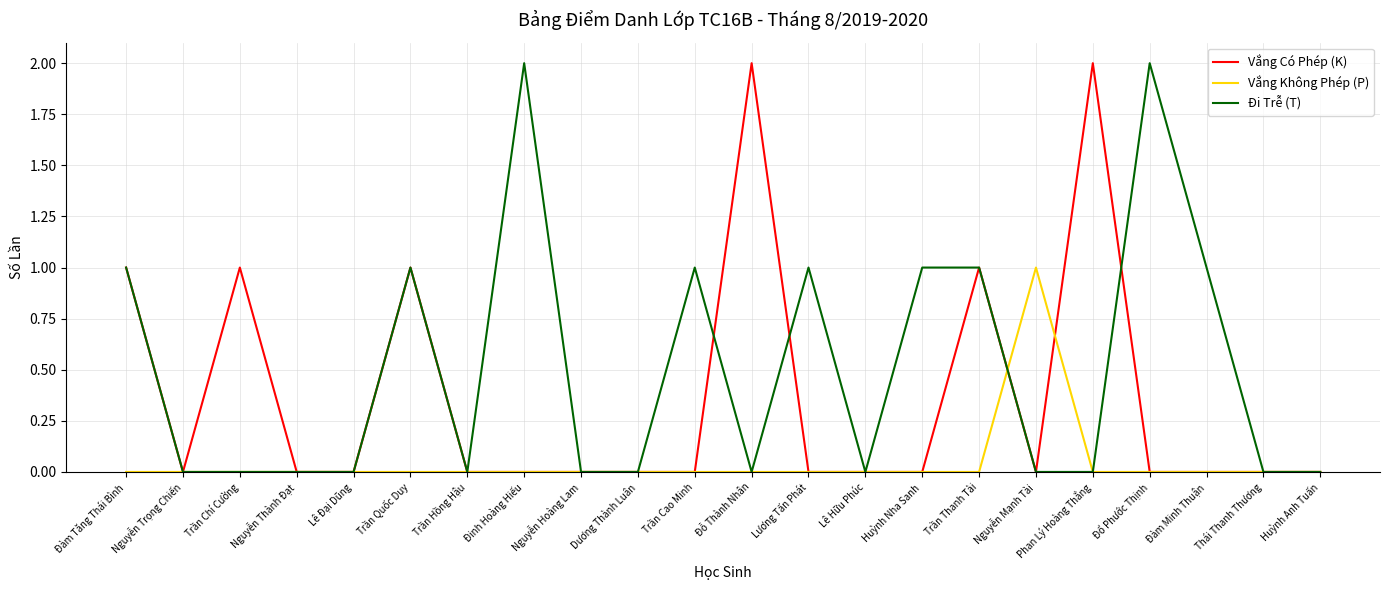

Reading left to right, what are all the values shown in this chart?

Vắng Có Phép (K): Đàm Tăng Thái Bình=1	Nguyễn Trọng Chiến=0	Trần Chí Cường=1	Nguyễn Thành Đạt=0	Lê Đại Dũng=0	Trần Quốc Duy=1	Trần Hồng Hậu=0	Đinh Hoàng Hiếu=0	Nguyễn Hoàng Lam=0	Dương Thành Luân=0	Trần Cao Minh=0	Đỗ Thành Nhân=2	Lương Tấn Phát=0	Lê Hữu Phúc=0	Huỳnh Nha Sanh=0	Trần Thanh Tài=1	Nguyễn Mạnh Tài=0	Phan Lý Hoàng Thắng=2	Đổ Phước Thịnh=0	Đàm Minh Thuận=0	Thái Thanh Thương=0	Huỳnh Anh Tuấn=0
Vắng Không Phép (P): Đàm Tăng Thái Bình=0	Nguyễn Trọng Chiến=0	Trần Chí Cường=0	Nguyễn Thành Đạt=0	Lê Đại Dũng=0	Trần Quốc Duy=0	Trần Hồng Hậu=0	Đinh Hoàng Hiếu=0	Nguyễn Hoàng Lam=0	Dương Thành Luân=0	Trần Cao Minh=0	Đỗ Thành Nhân=0	Lương Tấn Phát=0	Lê Hữu Phúc=0	Huỳnh Nha Sanh=0	Trần Thanh Tài=0	Nguyễn Mạnh Tài=1	Phan Lý Hoàng Thắng=0	Đổ Phước Thịnh=0	Đàm Minh Thuận=0	Thái Thanh Thương=0	Huỳnh Anh Tuấn=0
Đi Trễ (T): Đàm Tăng Thái Bình=1	Nguyễn Trọng Chiến=0	Trần Chí Cường=0	Nguyễn Thành Đạt=0	Lê Đại Dũng=0	Trần Quốc Duy=1	Trần Hồng Hậu=0	Đinh Hoàng Hiếu=2	Nguyễn Hoàng Lam=0	Dương Thành Luân=0	Trần Cao Minh=1	Đỗ Thành Nhân=0	Lương Tấn Phát=1	Lê Hữu Phúc=0	Huỳnh Nha Sanh=1	Trần Thanh Tài=1	Nguyễn Mạnh Tài=0	Phan Lý Hoàng Thắng=0	Đổ Phước Thịnh=2	Đàm Minh Thuận=1	Thái Thanh Thương=0	Huỳnh Anh Tuấn=0